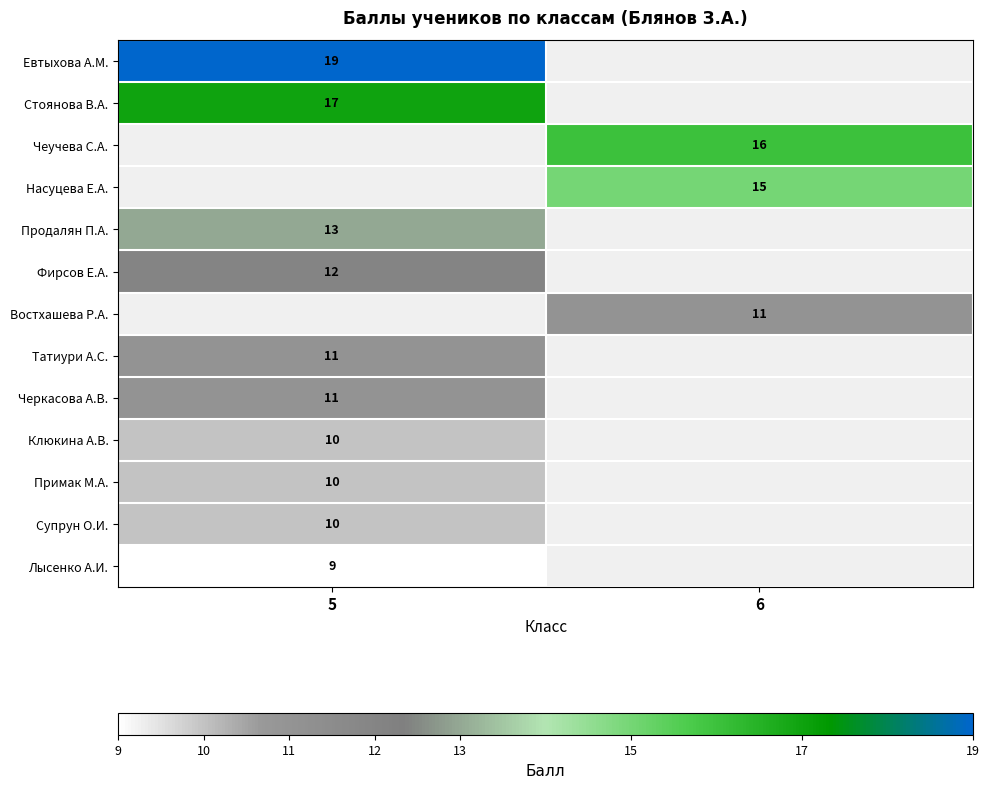

Between 5 and 6, which is larger?

6